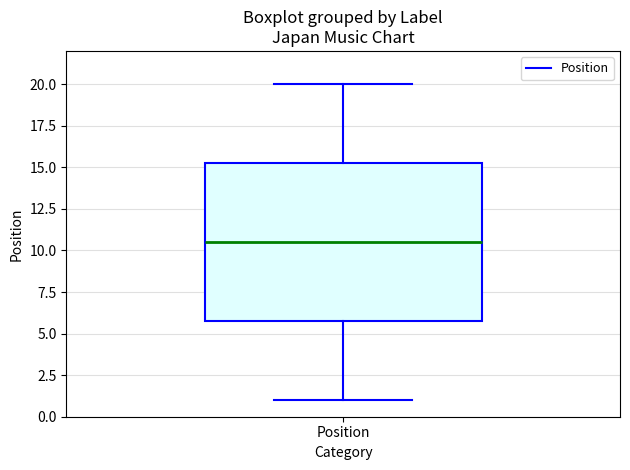

Transcribe this box plot: give where the median line is, the range the box spans, and where the two whiskers end, as read against the y-axis. The values are not printed on the chart, so give them approximately, as read against the axis.

median 10.5, box 6.0 to 15.5, whiskers 1.0 to 20.0